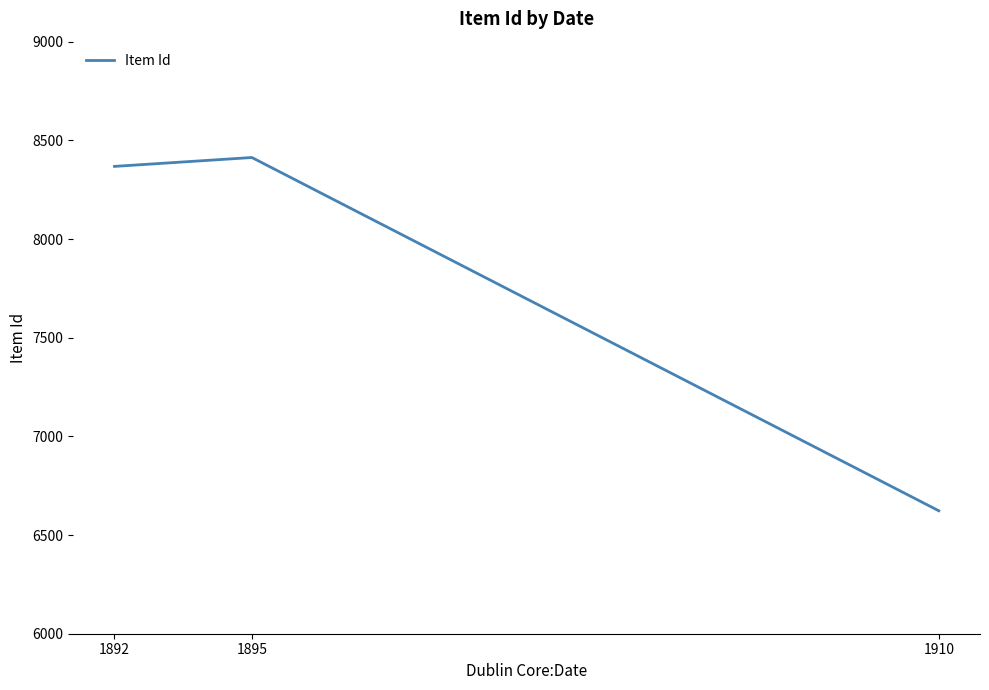

What is the approximate value at 1910?

6623